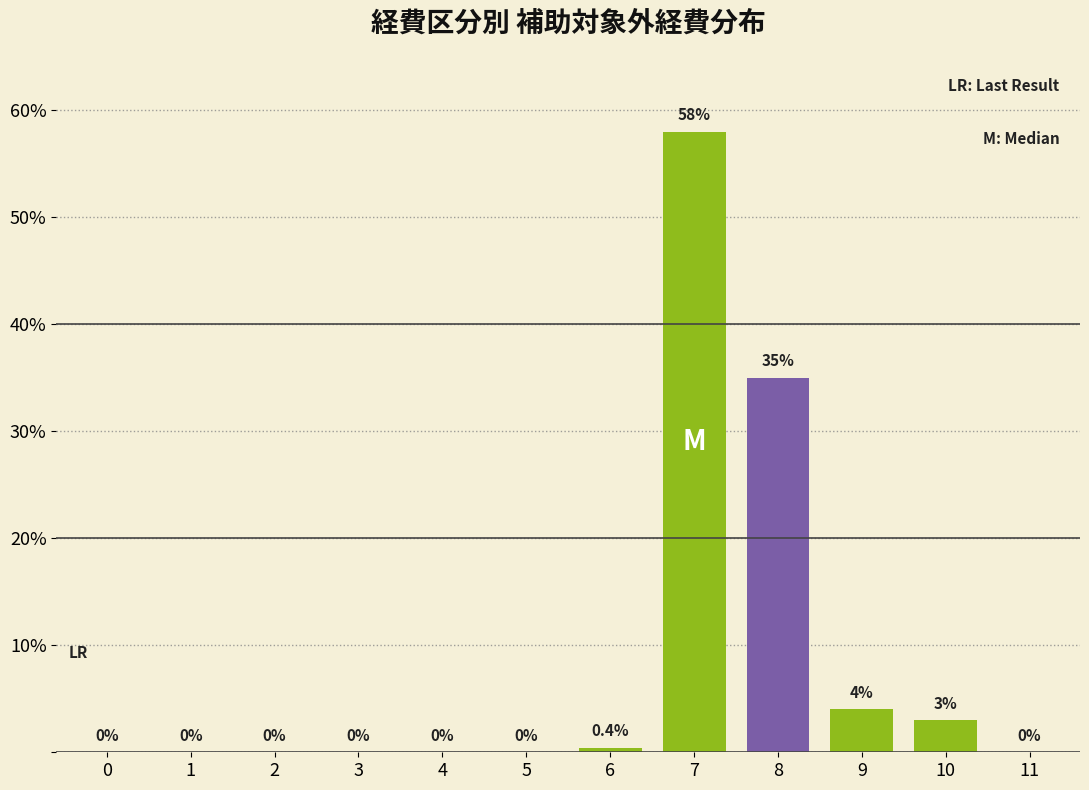

Reading right to left, transcribe all the data shown in this chart.

11=0.0	10=3.0	9=4.0	8=35.0	7=58.0	6=0.4	5=0.0	4=0.0	3=0.0	2=0.0	1=0.0	0=0.0